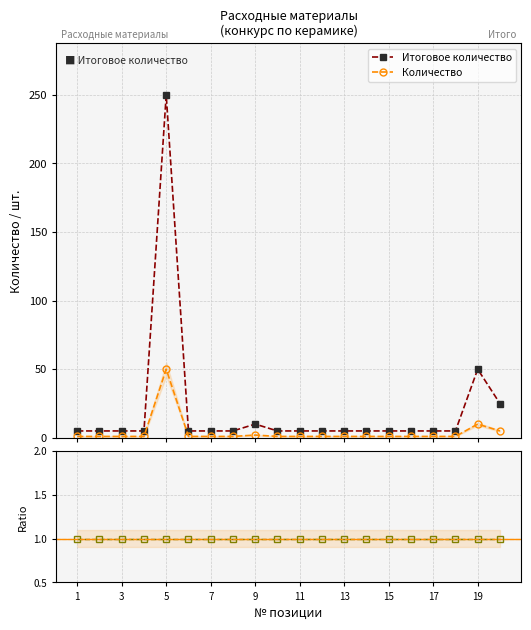

How many data points does each series have?

20